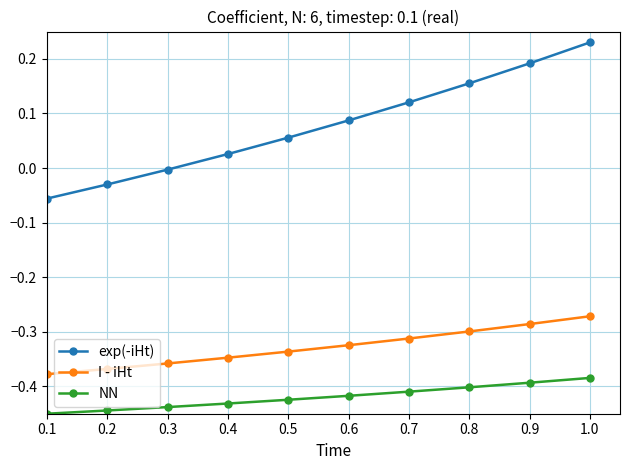

Is it true that NN equals -0.4 at 0.4?

True